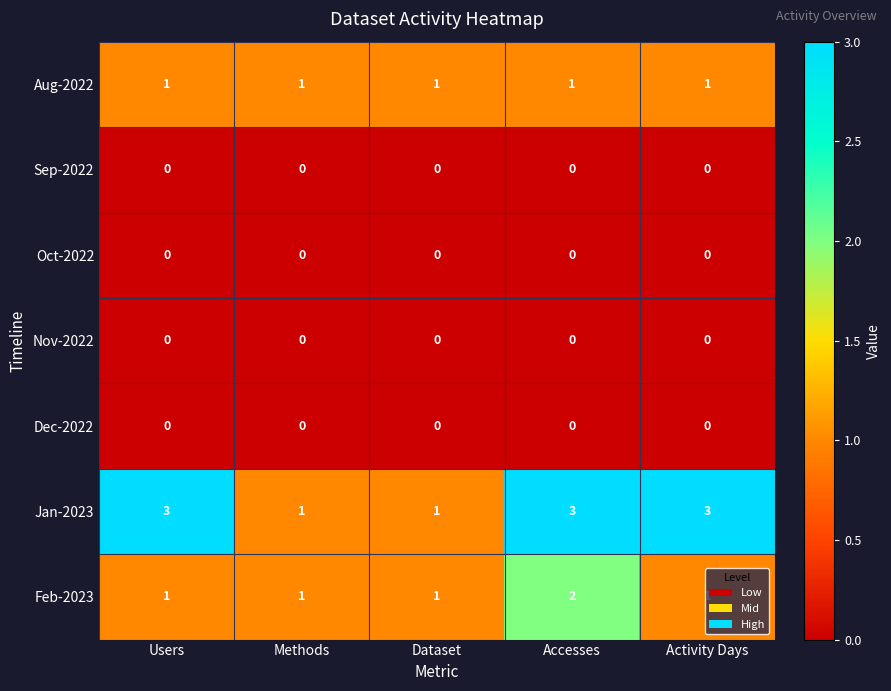

At how many categories does at least one series exceed 0?

5